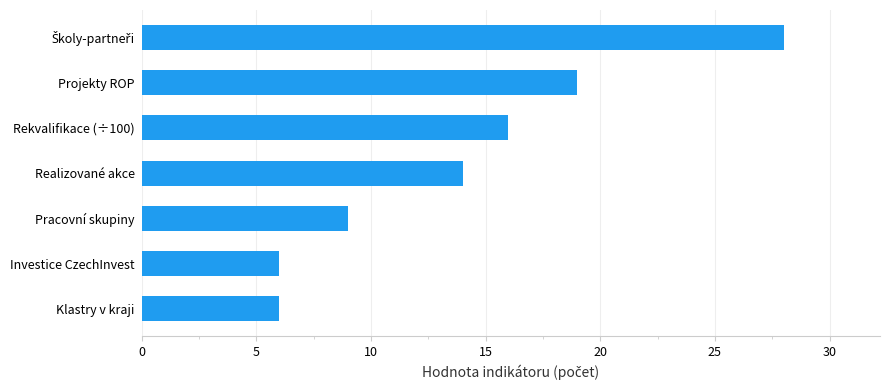

What is the maximum value shown in the chart?

28